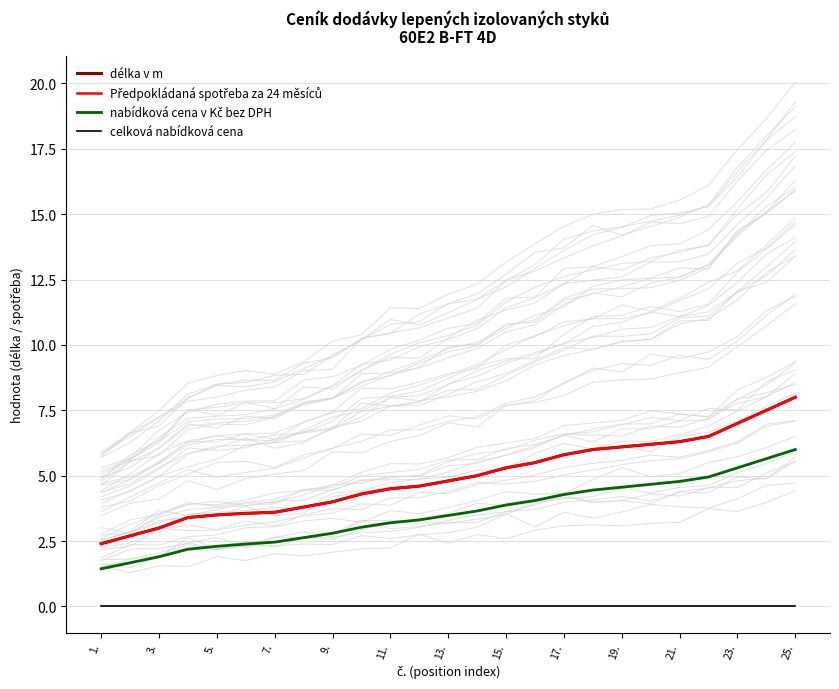

The celková nabídková cena series shows 0.0 at 13. True or false?

True